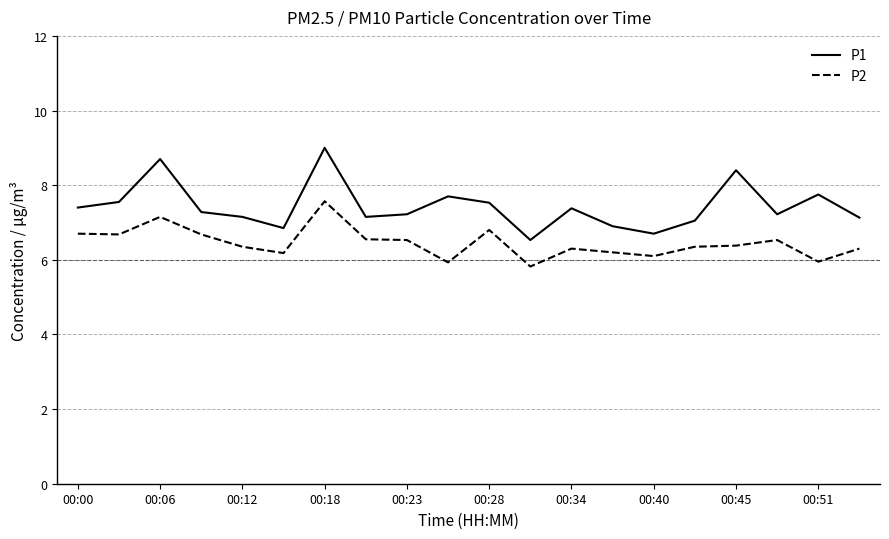

Count the number of data series in this chart.

2